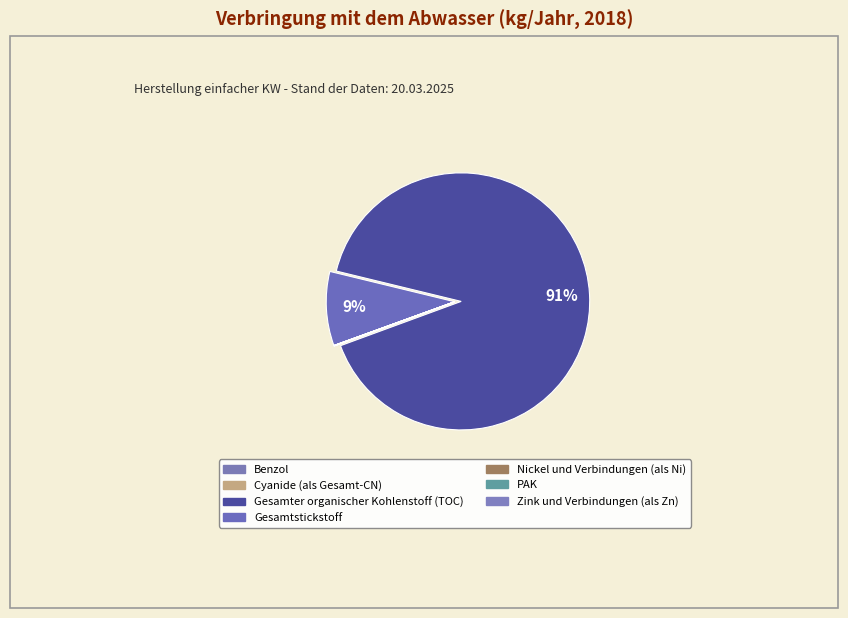

To the nearest percent, what is the average slice percentage?

14%